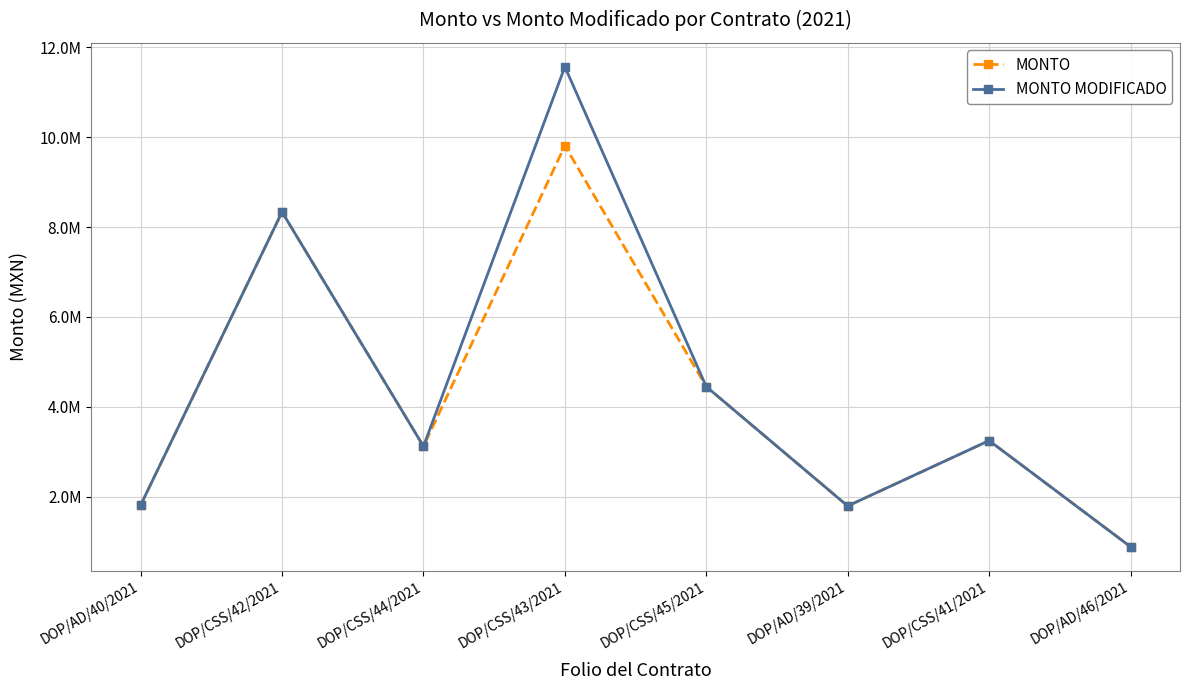

Reading left to right, transcribe all the data shown in this chart.

MONTO: 1811098.7	8335052.0	3120343.2	9809853.9	4448202.5	1792325.3	3246897.9	885620.4
MONTO MODIFICADO: 1811098.7	8335052.0	3120343.2	11565332.2	4448202.5	1792325.3	3246897.9	885620.4